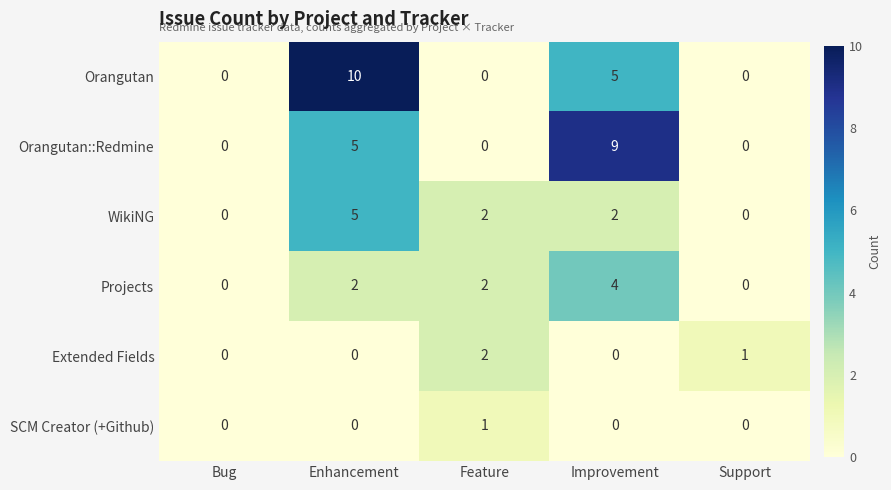

Is the value of WikiNG at Feature greater than the value of Extended Fields at Bug?

Yes